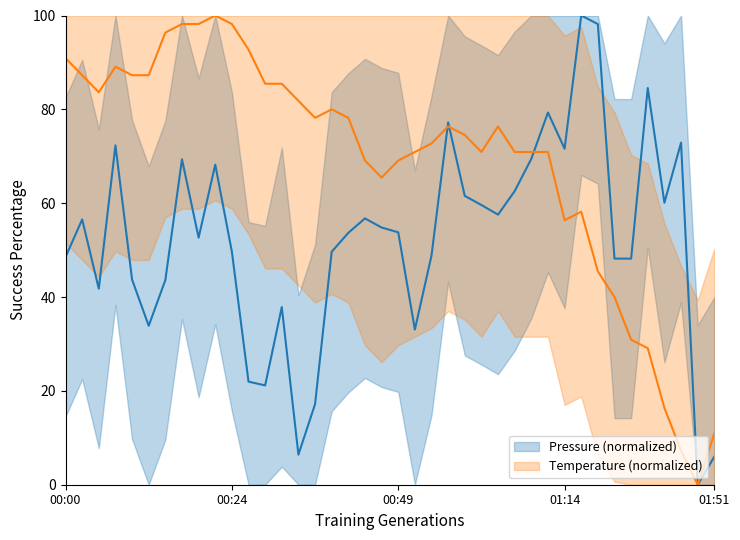

Is it true that Temperature (normalized) equals 7.5 at 01:51?

False